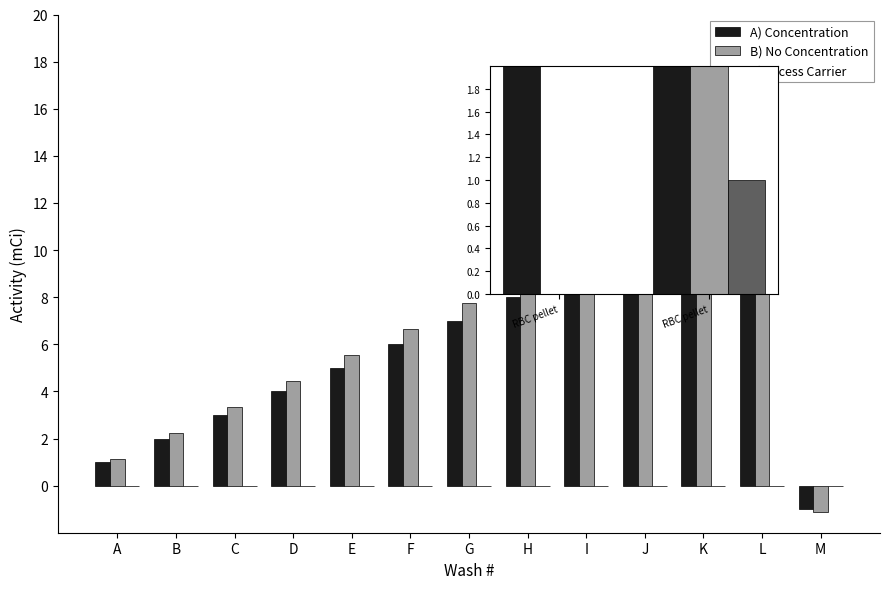

How many bars are there in each group?

3